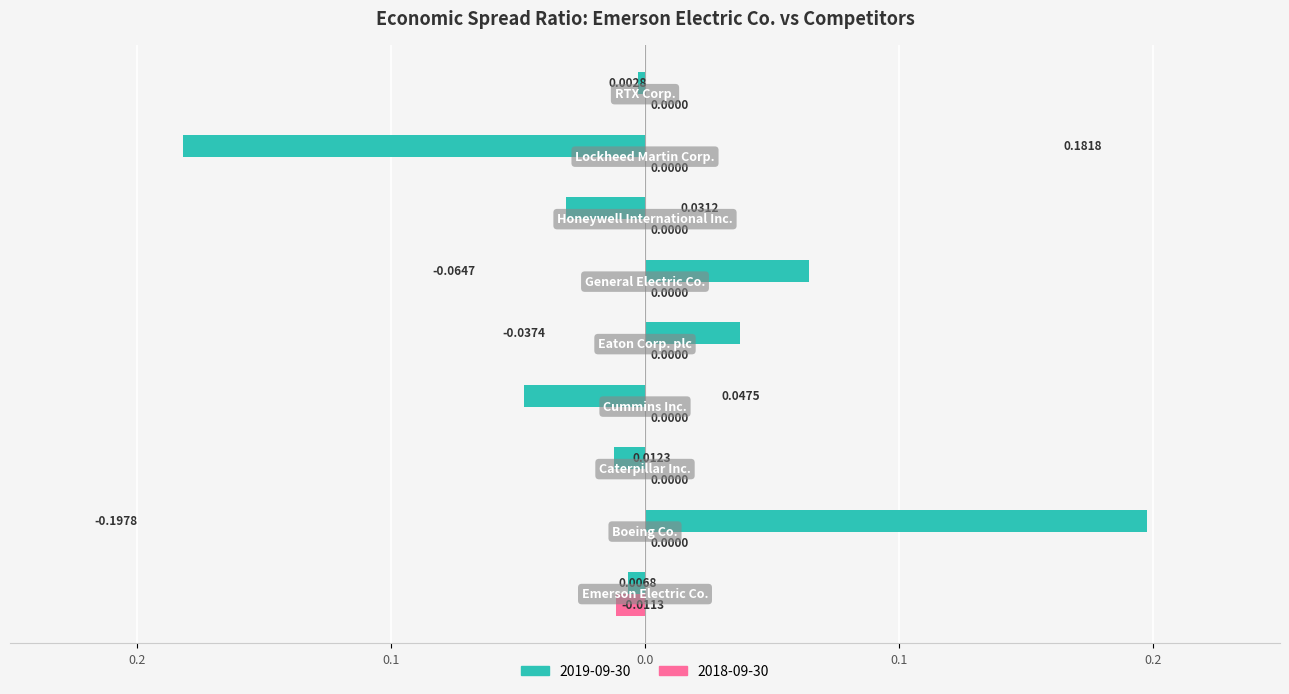

What position from the left is Caterpillar Inc.?

3